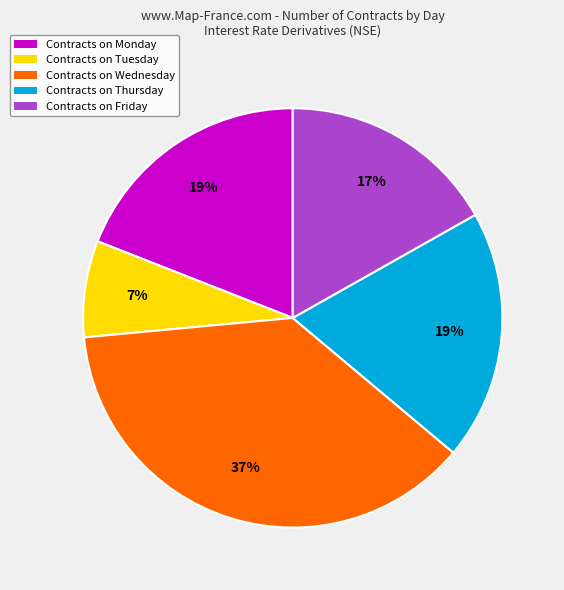

Approximately how many times larger is the value at Contracts on Tuesday compared to Contracts on Monday?

0.4